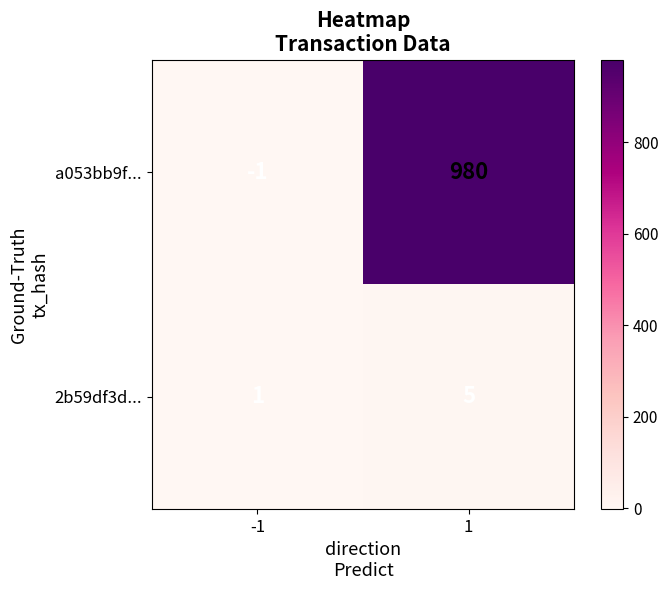

The 2b59df3d... series shows 5 at 1. True or false?

True